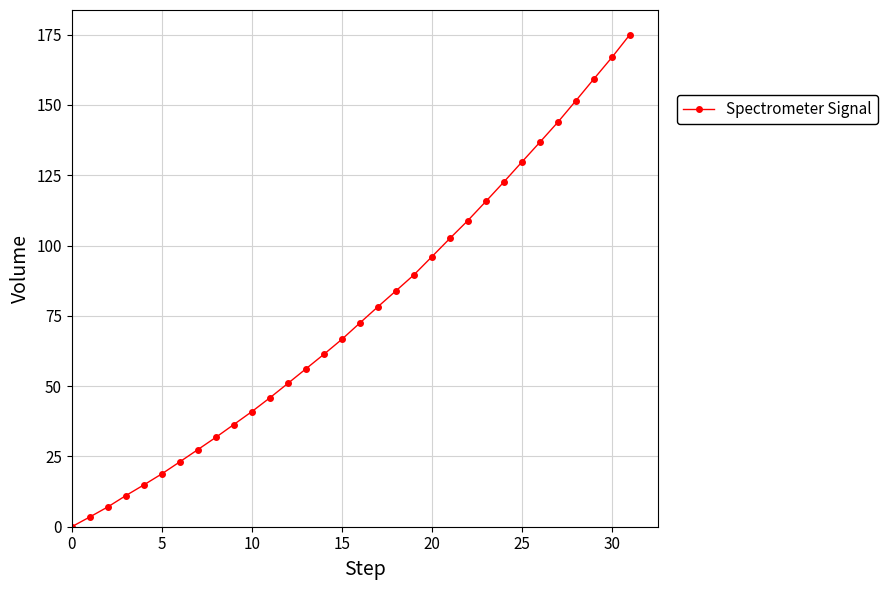

What is the value of the 12th point from the left?

45.8